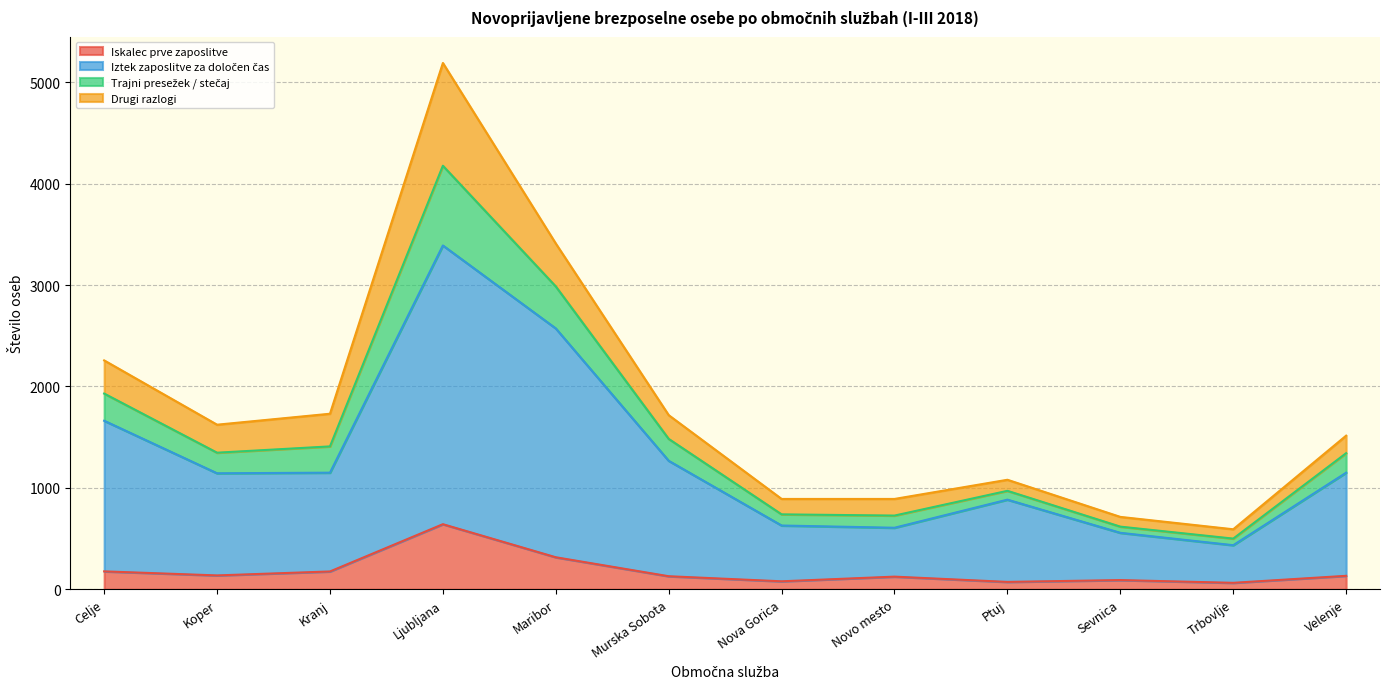

True or false: Trajni presežek / stečaj and Iztek zaposlitve za določen čas intersect in this chart.

False